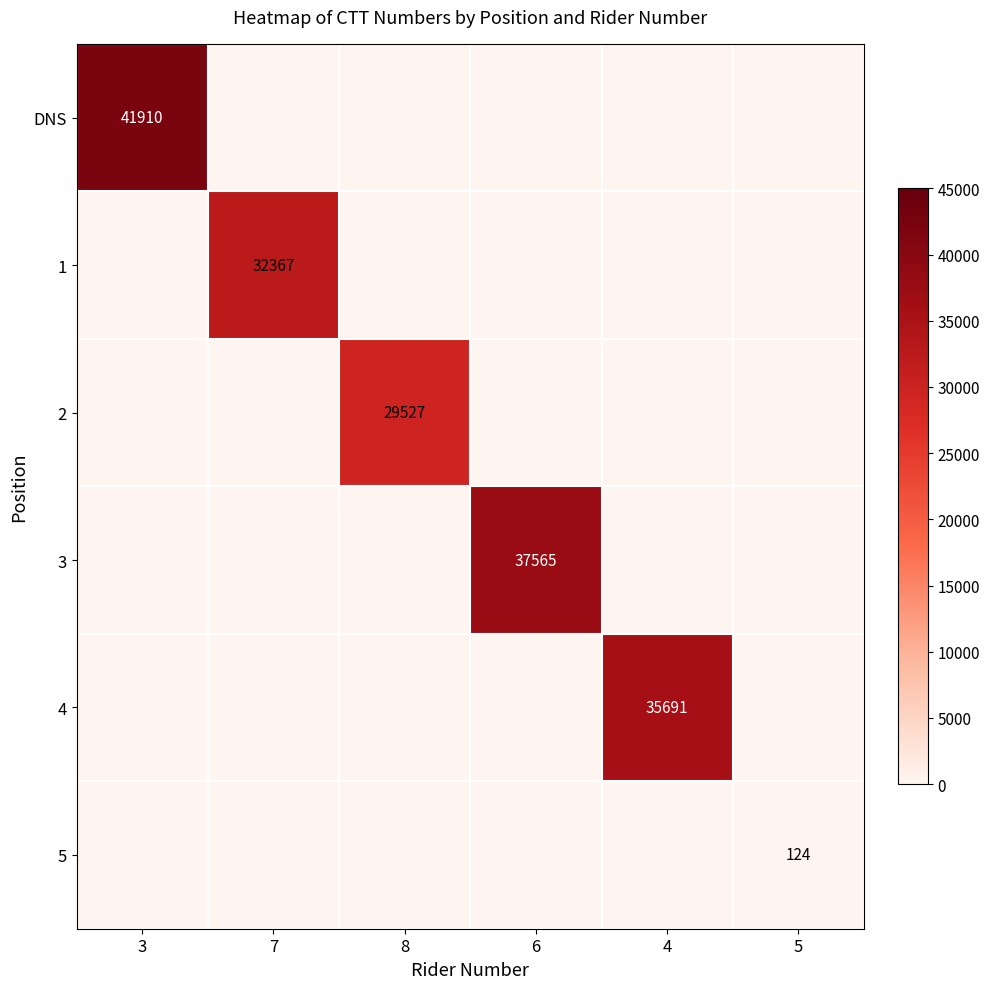

Is it true that 1 equals 32367 at 7?

True